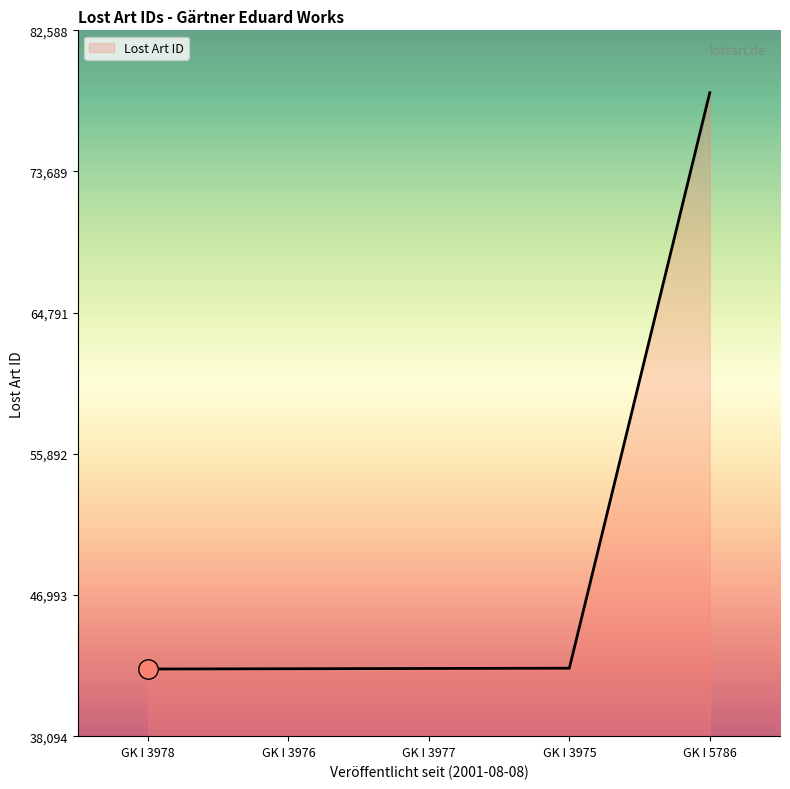

Does the chart have visible grid lines?

No